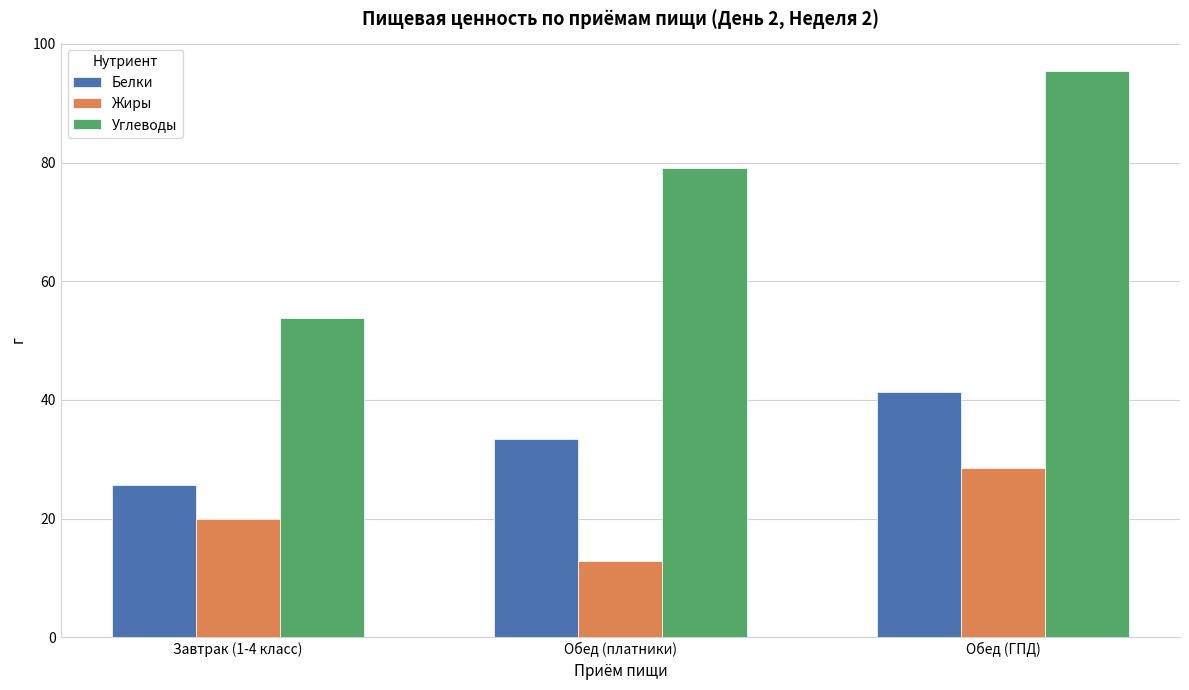

Rank the categories by Жиры value from lowest to highest.

Обед (платники), Завтрак (1-4 класс), Обед (ГПД)